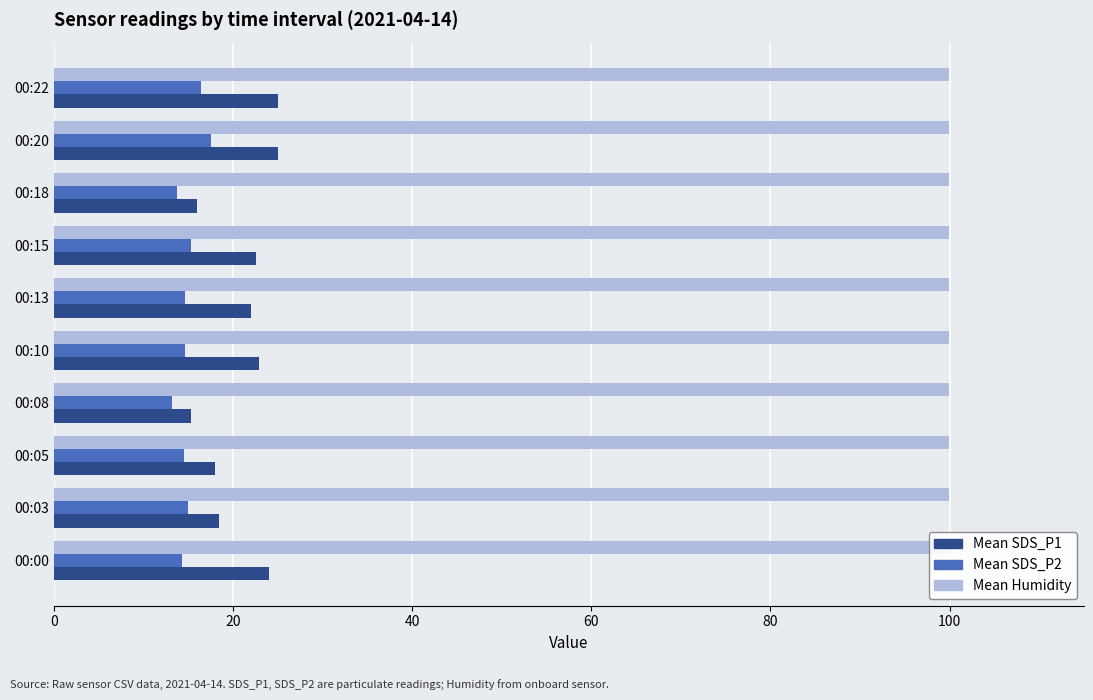

Count the number of data series in this chart.

3